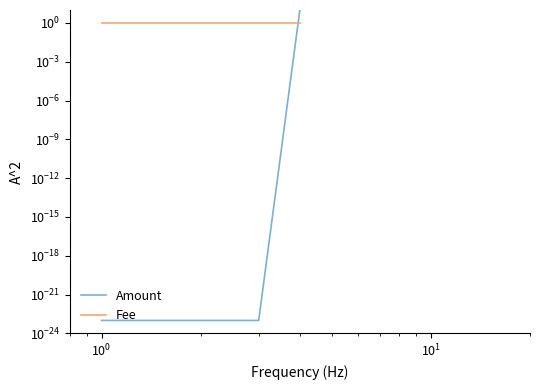

True or false: Amount and Fee intersect in this chart.

True